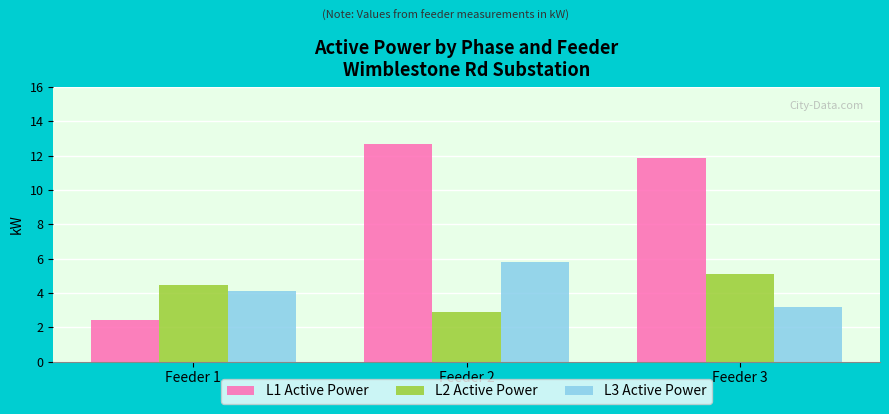

What is the spread (max minus min) of values at Feeder 1?

2.0